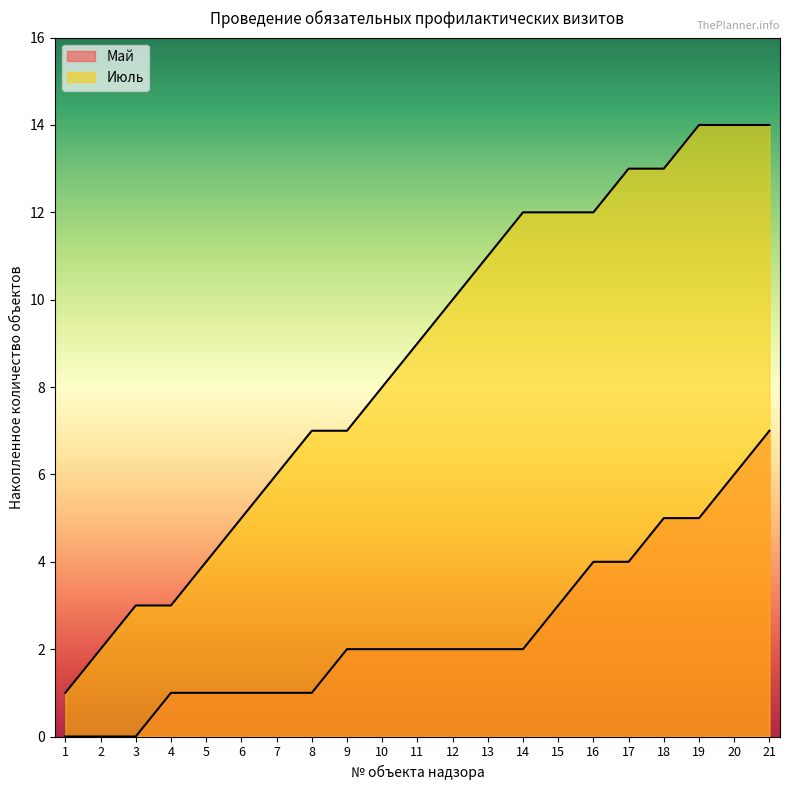

True or false: Июль has a value of 3 at 9.

False